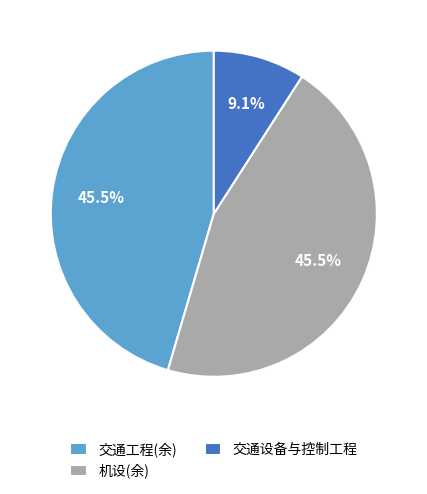

Combined, do 机设(余) and 交通设备与控制工程 account for over 50%?

Yes